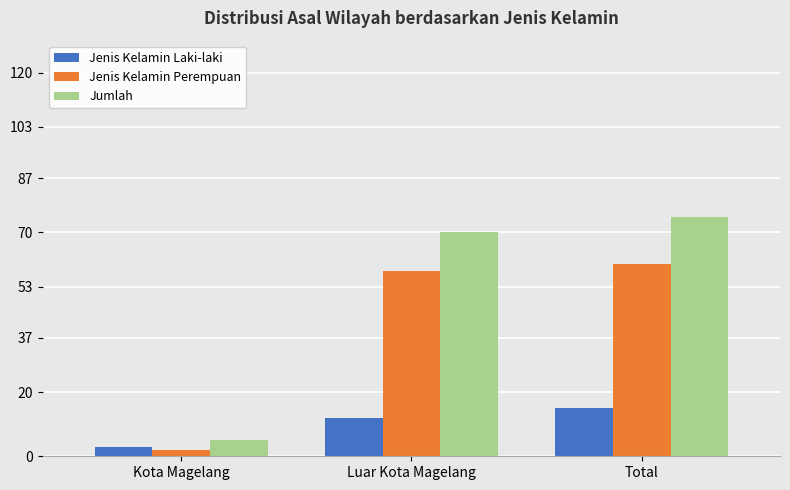

Which series has the widest spread of values?

Jumlah